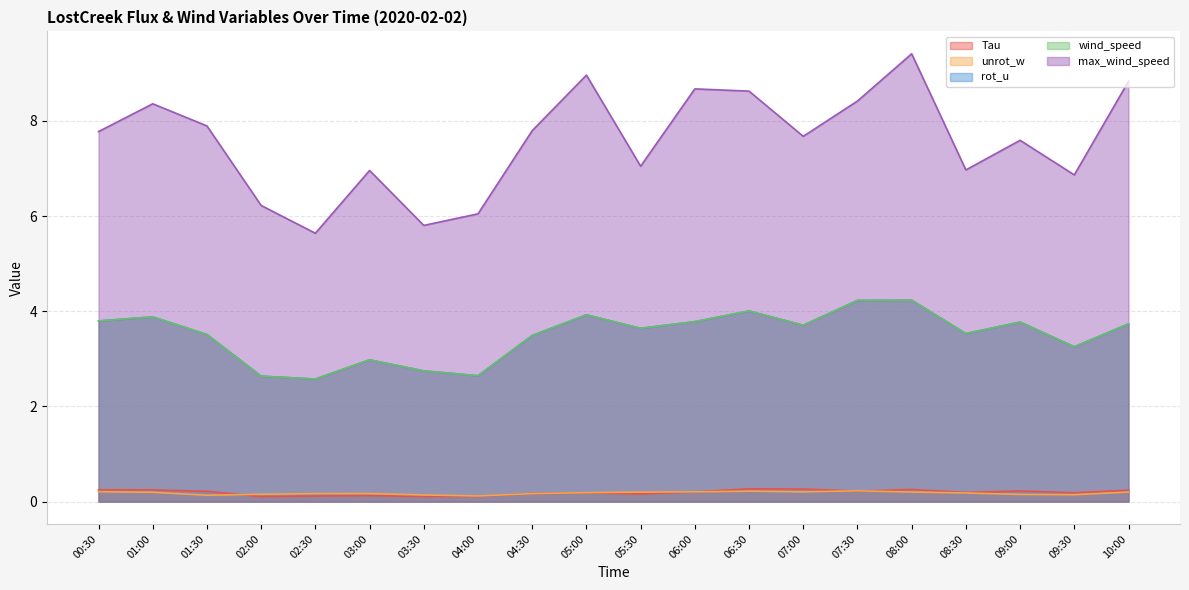

Where is wind_speed nearest to the value 3?

03:00